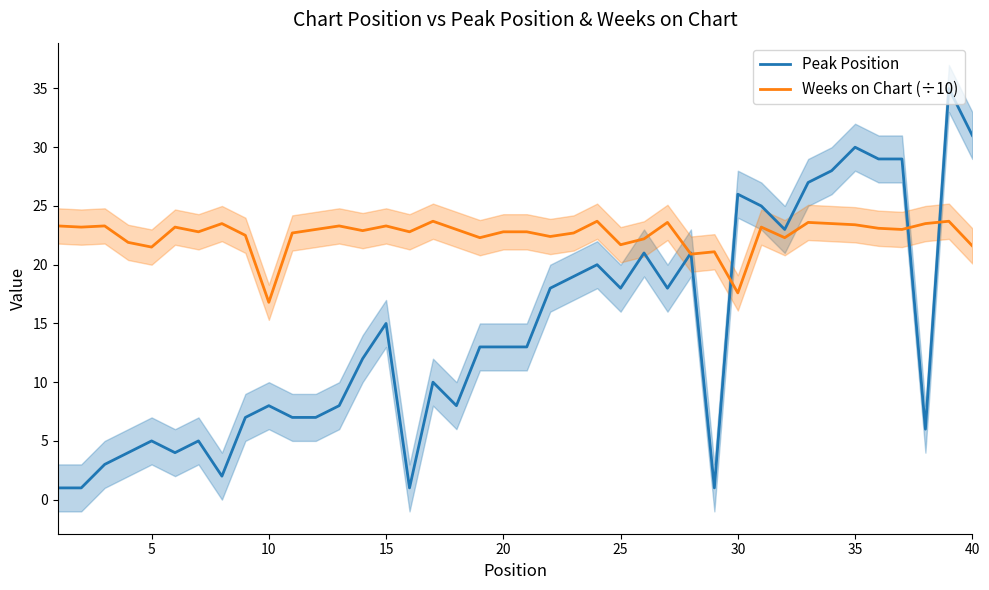

How many data points in Peak Position are above 13?

18